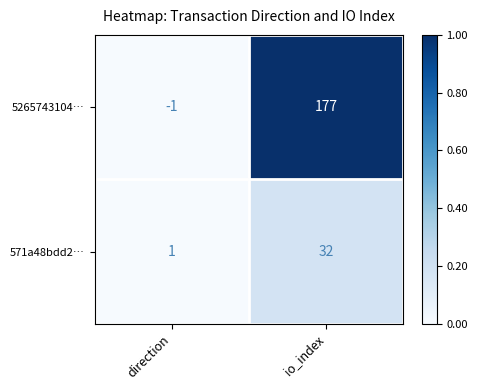

At which label is 5265743104… closest to 88?

direction